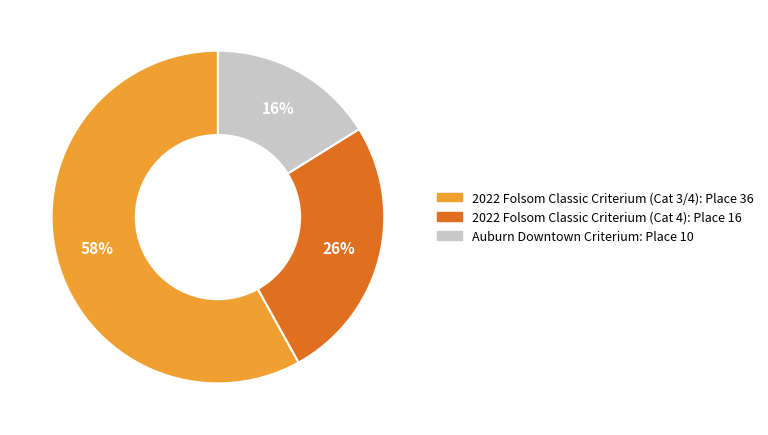

Is 2022 Folsom Classic Criterium (Cat 3/4) the majority of the pie?

Yes